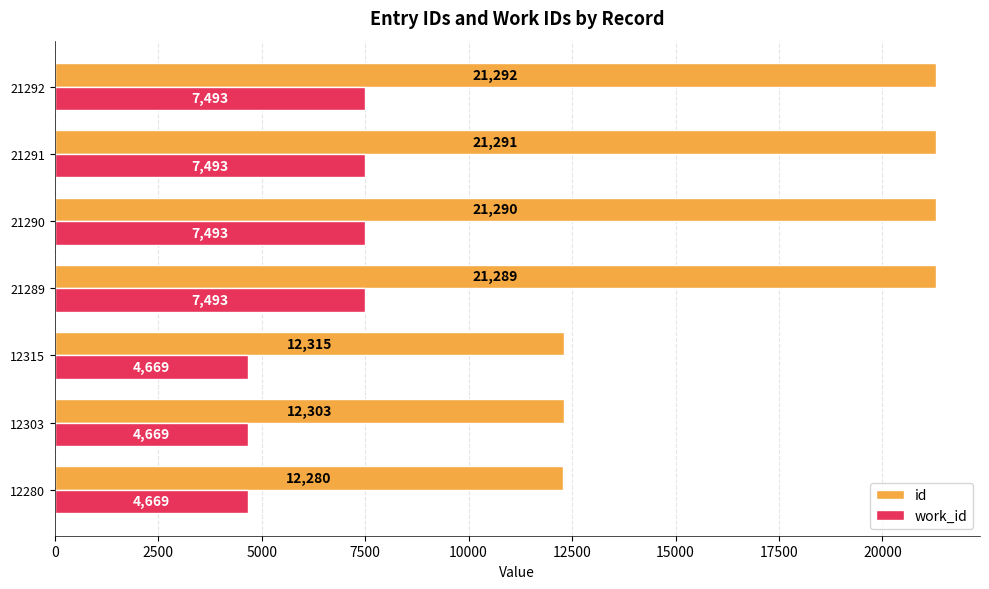

At how many categories does at least one series exceed 5121?

7